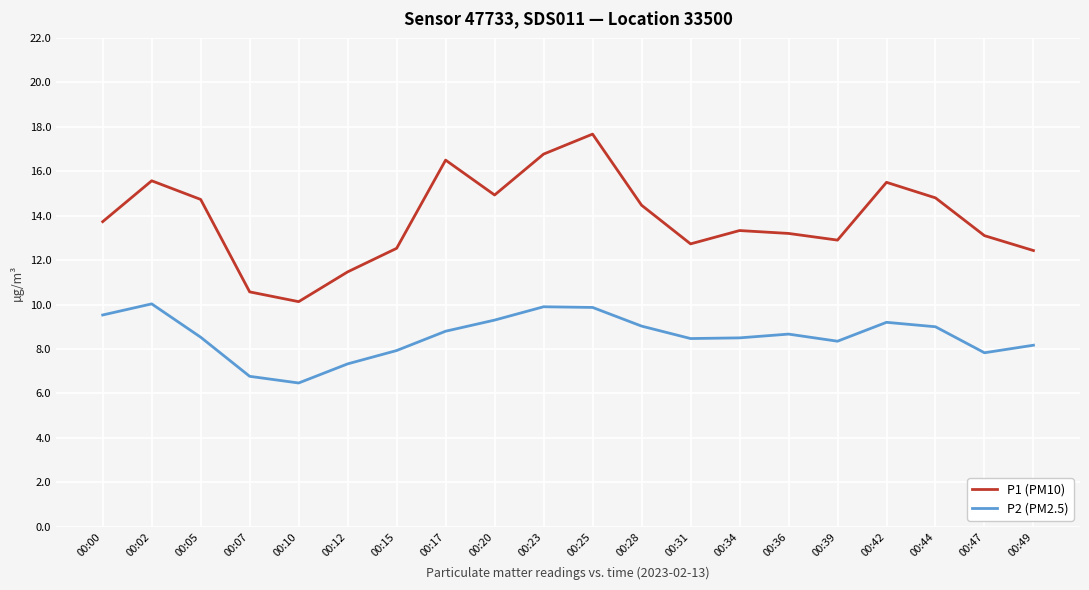

At 00:25, list the series in order from smallest to largest.

P2 (PM2.5), P1 (PM10)